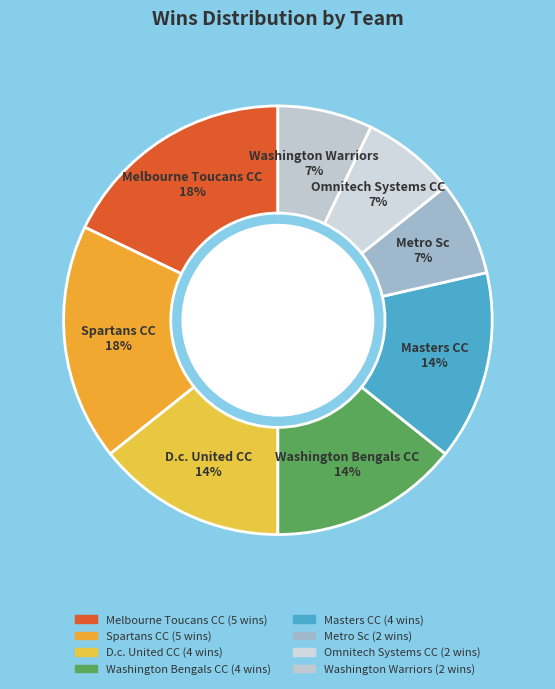

Is there any slice that represents more than half of the pie?

No